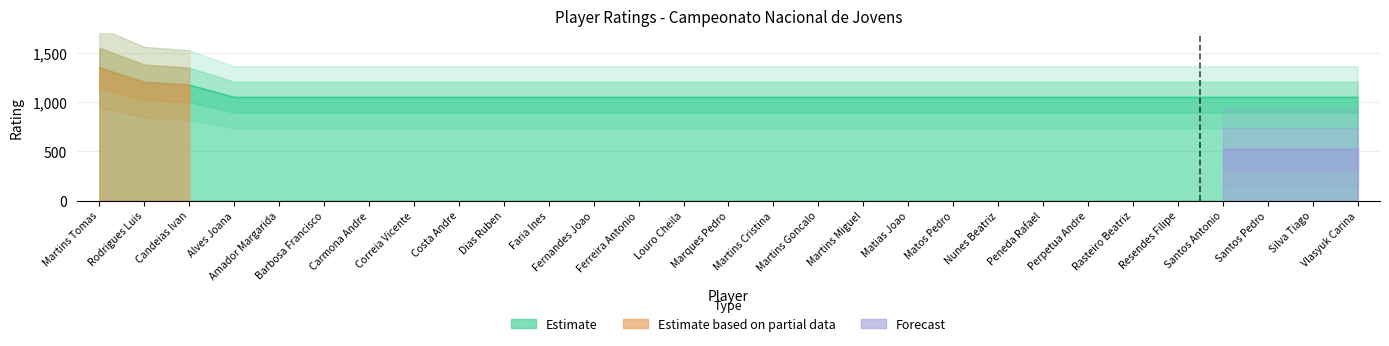

Reading left to right, what are all the values shown in this chart?

Martins Tomas=1350	Rodrigues Luis=1202	Candeias Ivan=1175	Alves Joana=1050	Amador Margarida=1050	Barbosa Francisco=1050	Carmona Andre=1050	Correia Vicente=1050	Costa Andre=1050	Dias Ruben=1050	Faria Ines=1050	Fernandes Joao=1050	Ferreira Antonio=1050	Louro Cheila=1050	Marques Pedro=1050	Martins Cristina=1050	Martins Goncalo=1050	Martins Miguel=1050	Matias Joao=1050	Matos Pedro=1050	Nunes Beatriz=1050	Peneda Rafael=1050	Perpetua Andre=1050	Rasteiro Beatriz=1050	Resendes Filipe=1050	Santos Antonio=1050	Santos Pedro=1050	Silva Tiago=1050	Vlasyuk Carina=1050